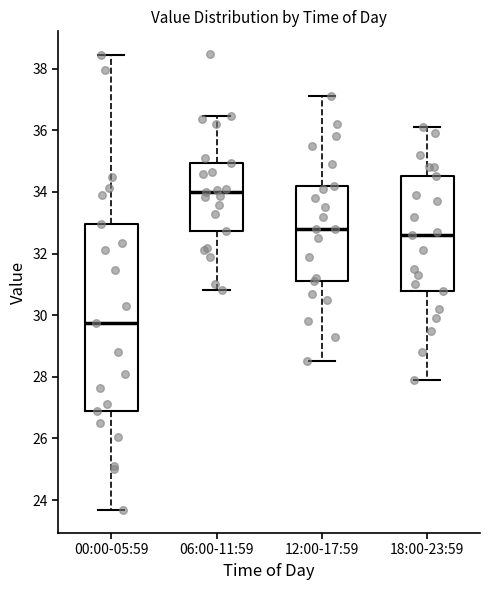

Reading left to right, transcribe this box plot: for each box, give where its median line is, the range the box spans, and where its two whiskers end, as read against the y-axis. The values are not printed on the chart, so give them approximately, as read against the axis.

00:00-05:59: median 29.8, box 27.0 to 33.0, whiskers 23.6 to 38.4
06:00-11:59: median 34.0, box 32.8 to 35.0, whiskers 30.8 to 36.4
12:00-17:59: median 32.8, box 31.2 to 34.2, whiskers 28.6 to 37.2
18:00-23:59: median 32.6, box 30.8 to 34.6, whiskers 28.0 to 36.2